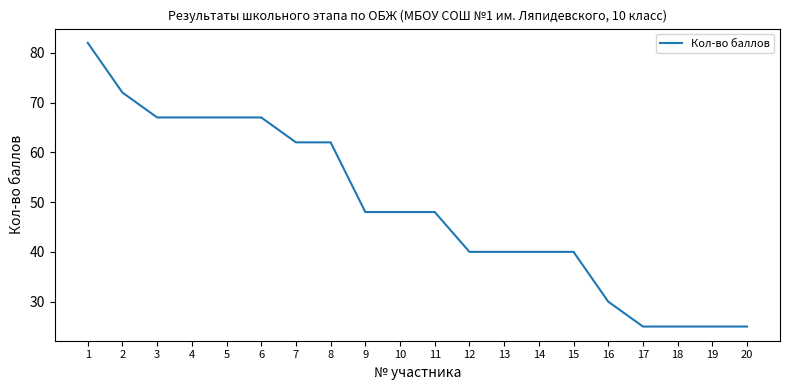

Does the chart display data point markers on the line(s)?

No